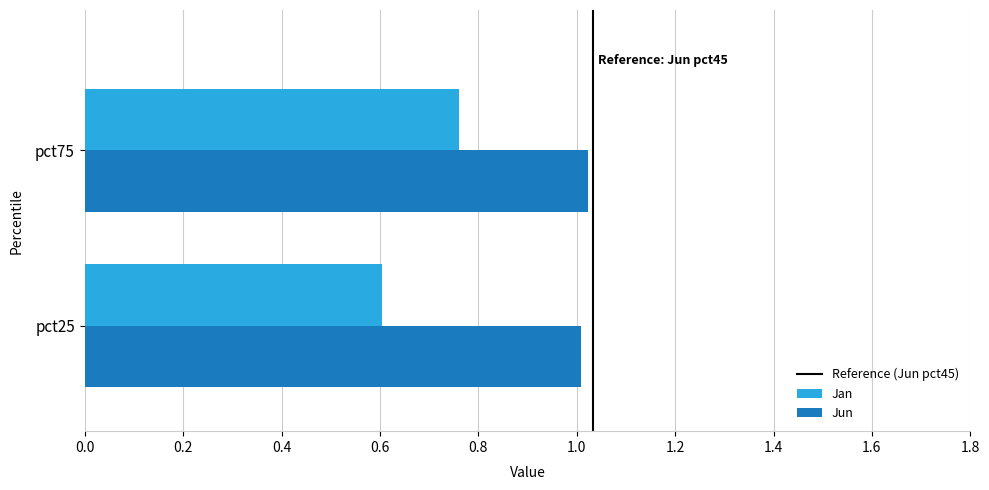

What is the spread (max minus min) of values at pct75?

0.3